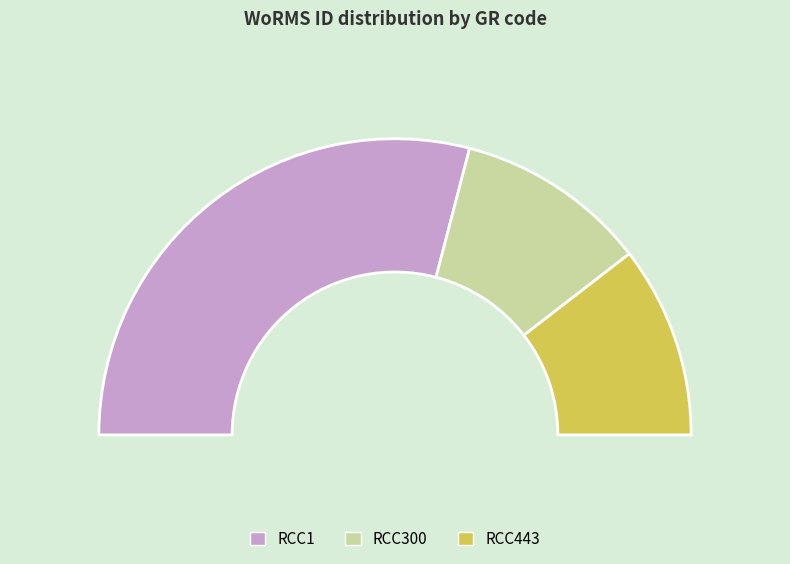

Does RCC443 account for over 50% of the chart?

No